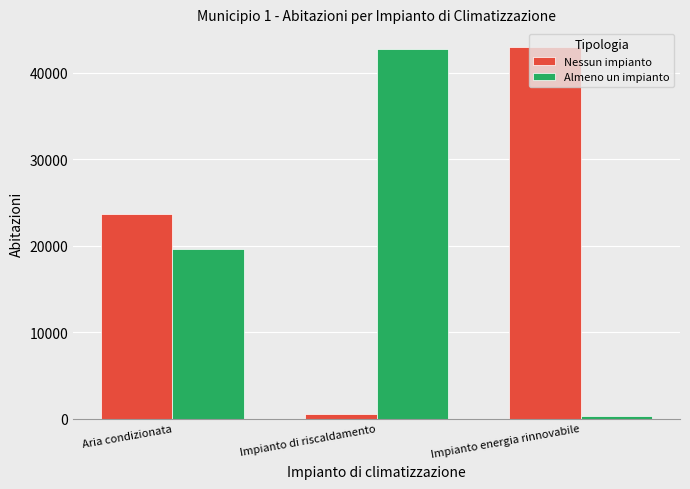

Where is Almeno un impianto nearest to the value 21537?

Aria condizionata